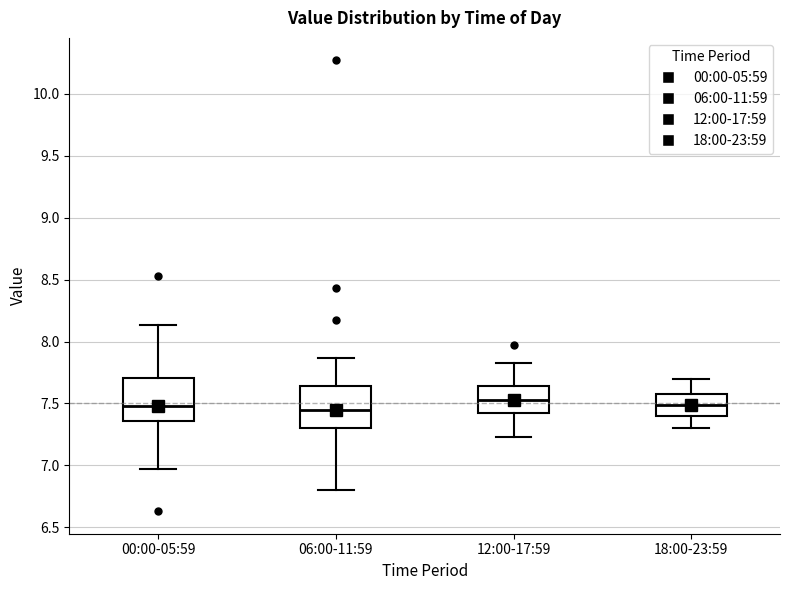

Where does the median line of the box for 12:00-17:59 sit on the y-axis? The values are not printed on the chart, so give them approximately, as read against the axis.

7.55